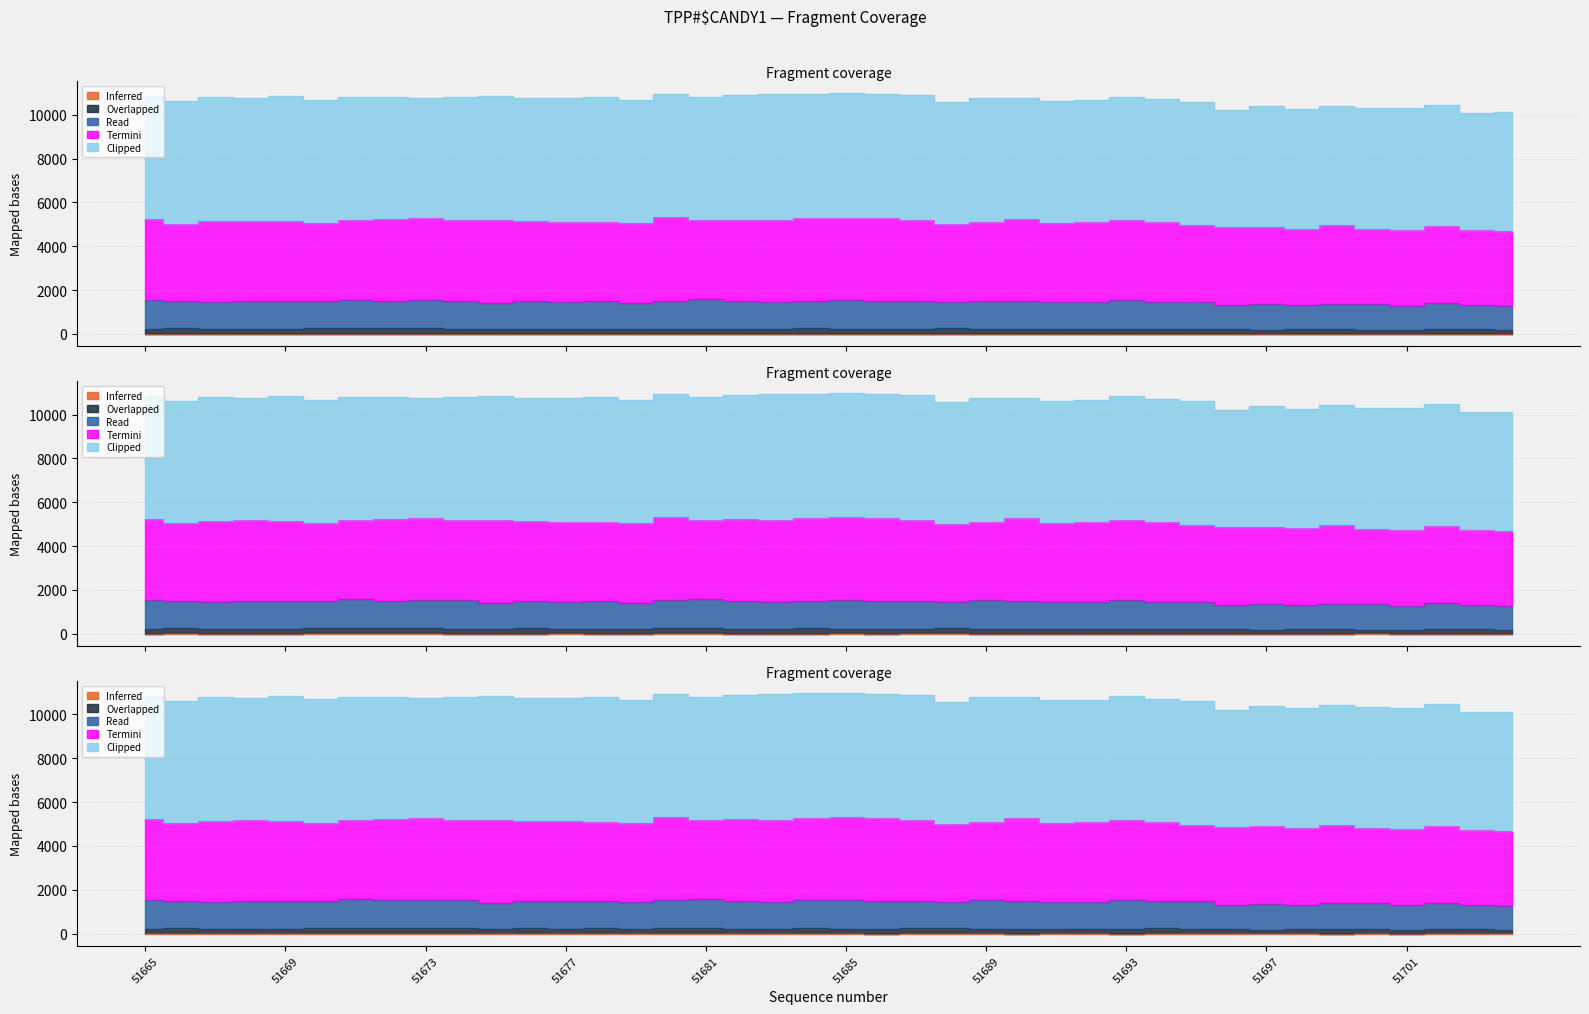

Between 51700 and 51692, which is larger?

51700